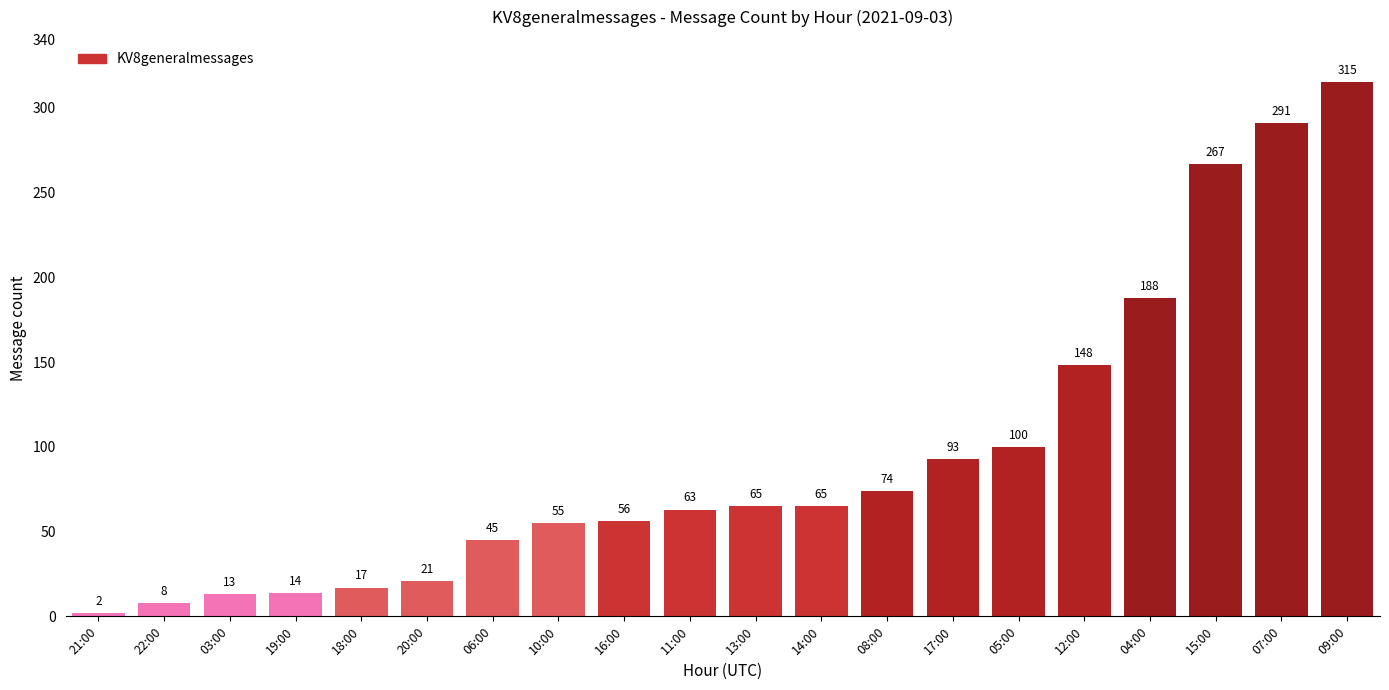

Where is the data nearest to the value 158?

12:00